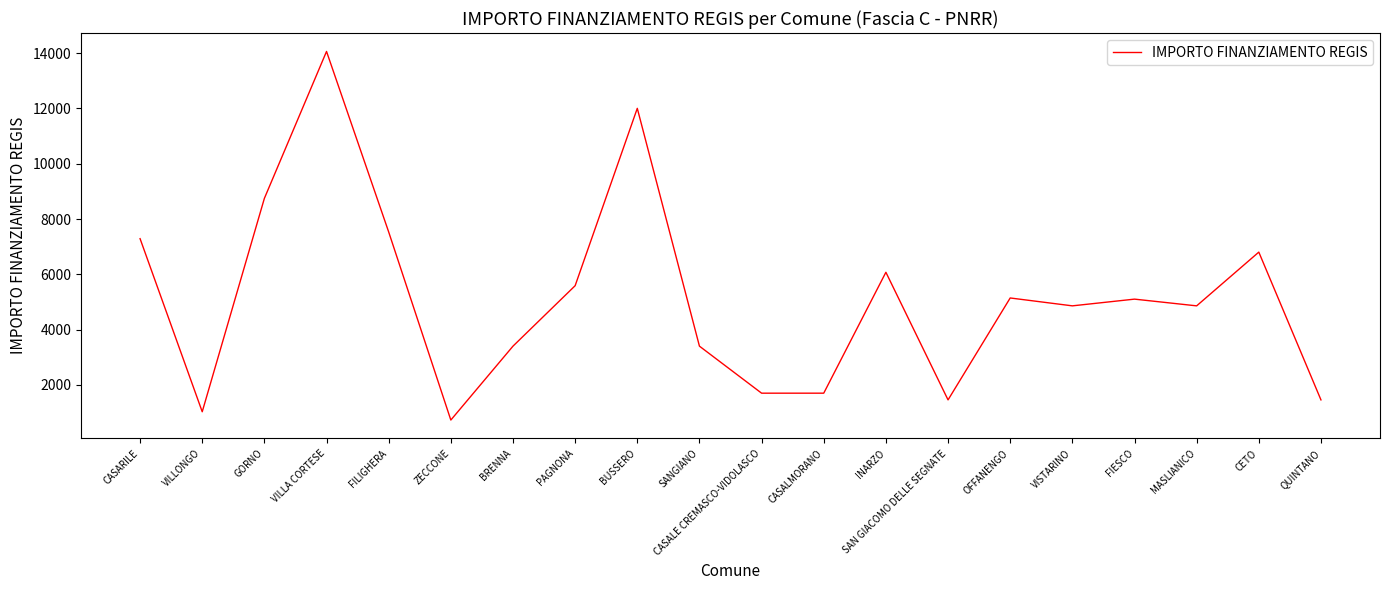

Approximately how many times larger is the value at VISTARINO compared to BRENNA?

1.4